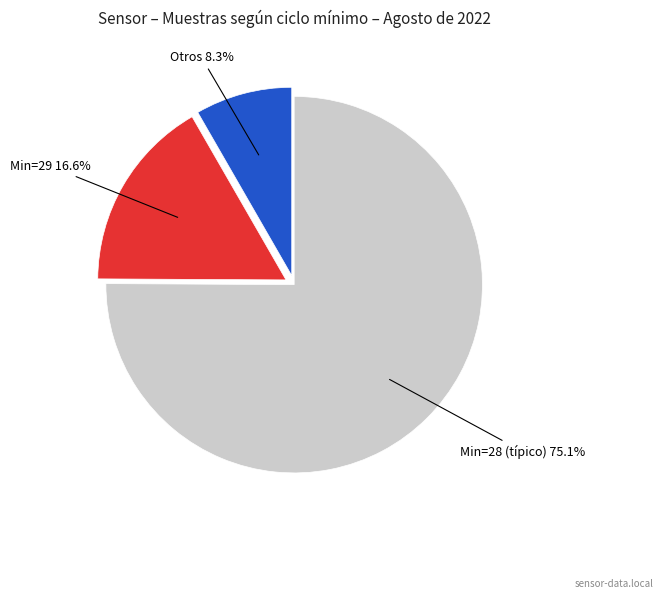

Does any single category account for the majority?

Yes